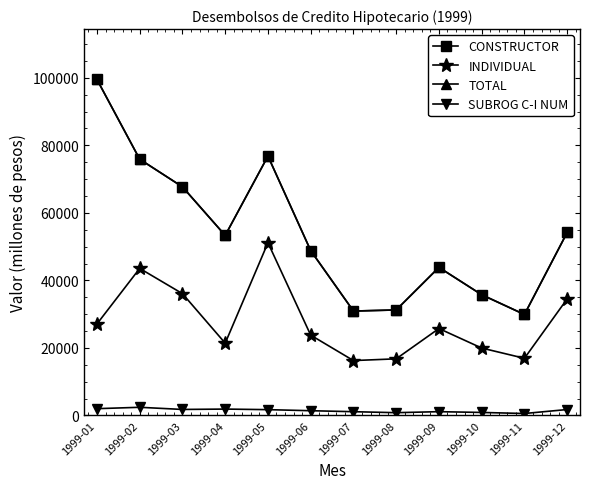

Reading right to left, transcribe all the data shown in this chart.

CONSTRUCTOR: 1999-12=54199	1999-11=29897	1999-10=35754	1999-09=43855	1999-08=31242	1999-07=30918	1999-06=48822	1999-05=76816	1999-04=53322	1999-03=67704	1999-02=75888	1999-01=99511
INDIVIDUAL: 1999-12=34524	1999-11=16923	1999-10=19959	1999-09=25740	1999-08=16767	1999-07=16250	1999-06=23781	1999-05=51156	1999-04=21404	1999-03=36072	1999-02=43550	1999-01=27099
TOTAL: 1999-12=54199	1999-11=29897	1999-10=35754	1999-09=43855	1999-08=31242	1999-07=30918	1999-06=48822	1999-05=76816	1999-04=53322	1999-03=67704	1999-02=75888	1999-01=99511
SUBROG C-I NUM: 1999-12=1749	1999-11=571	1999-10=884	1999-09=1115	1999-08=816	1999-07=1108	1999-06=1397	1999-05=1713	1999-04=1884	1999-03=1773	1999-02=2411	1999-01=2003